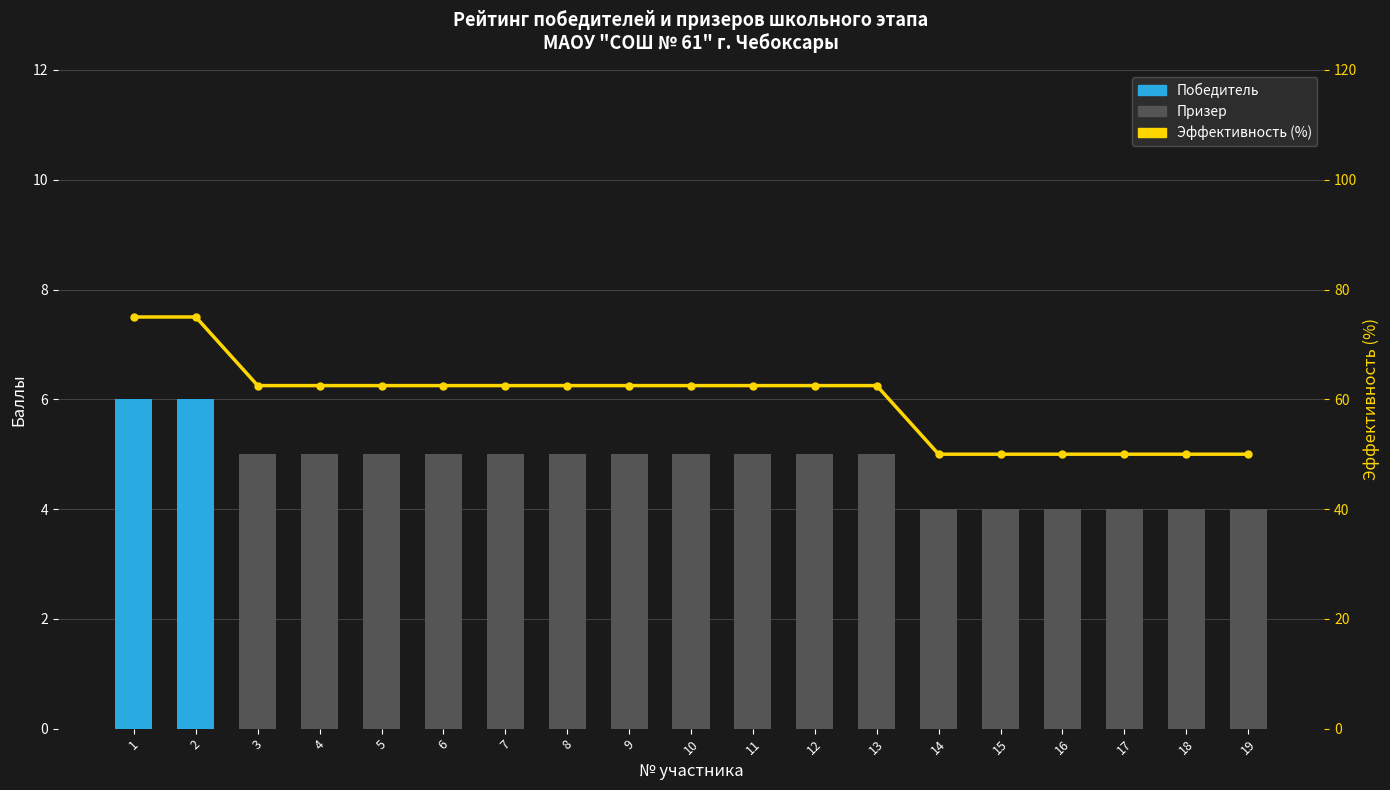

Reading left to right, transcribe all the data shown in this chart.

итого баллов: 6.0	6.0	5.0	5.0	5.0	5.0	5.0	5.0	5.0	5.0	5.0	5.0	5.0	4.0	4.0	4.0	4.0	4.0	4.0
Эффективность (%): 75.0	75.0	62.5	62.5	62.5	62.5	62.5	62.5	62.5	62.5	62.5	62.5	62.5	50.0	50.0	50.0	50.0	50.0	50.0